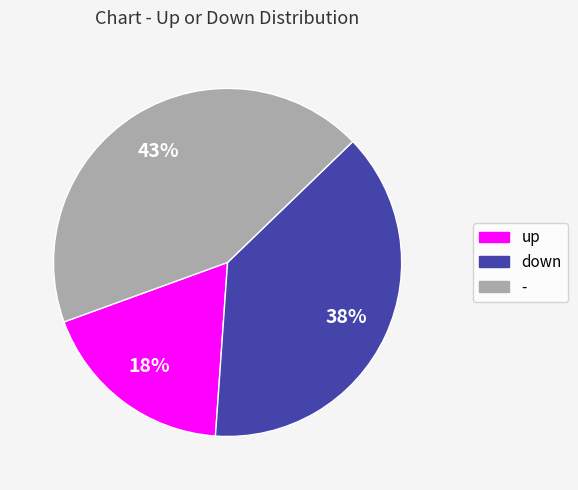

Rank the categories by value from lowest to highest.

up, down, -